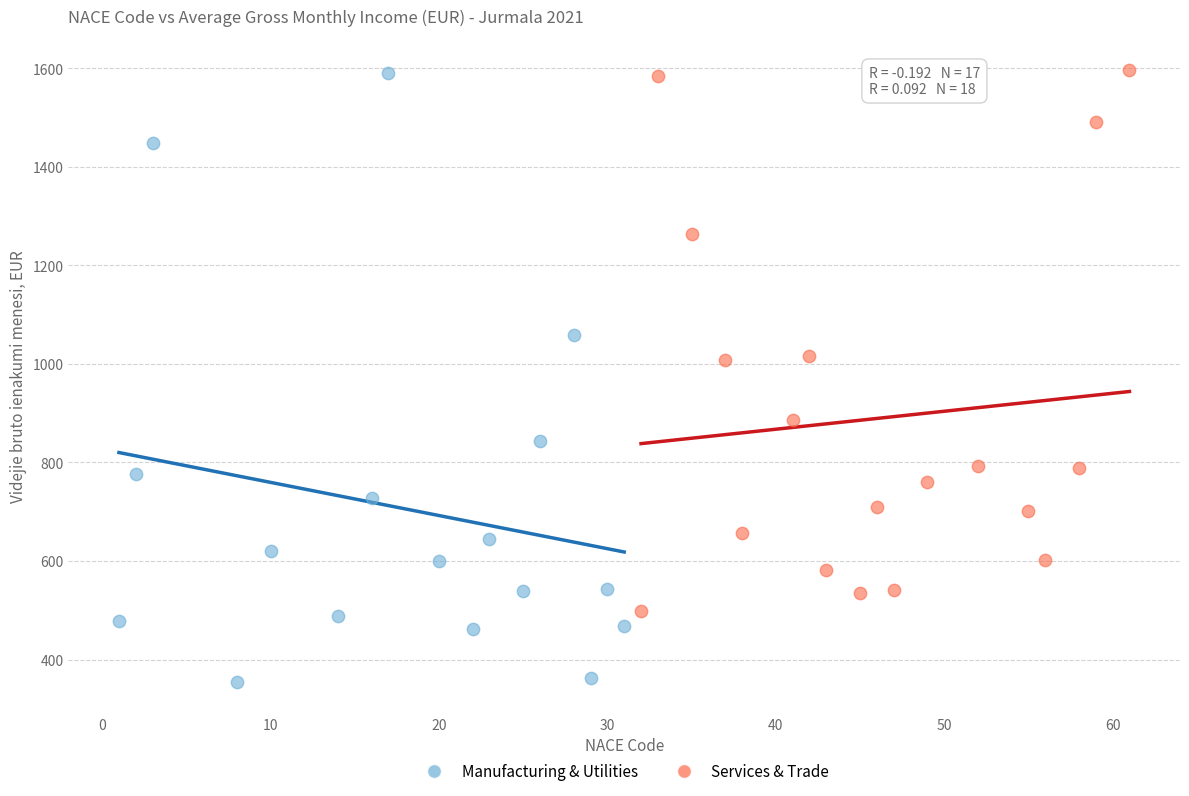

Which series contains the lowest Y value?

Manufacturing & Utilities